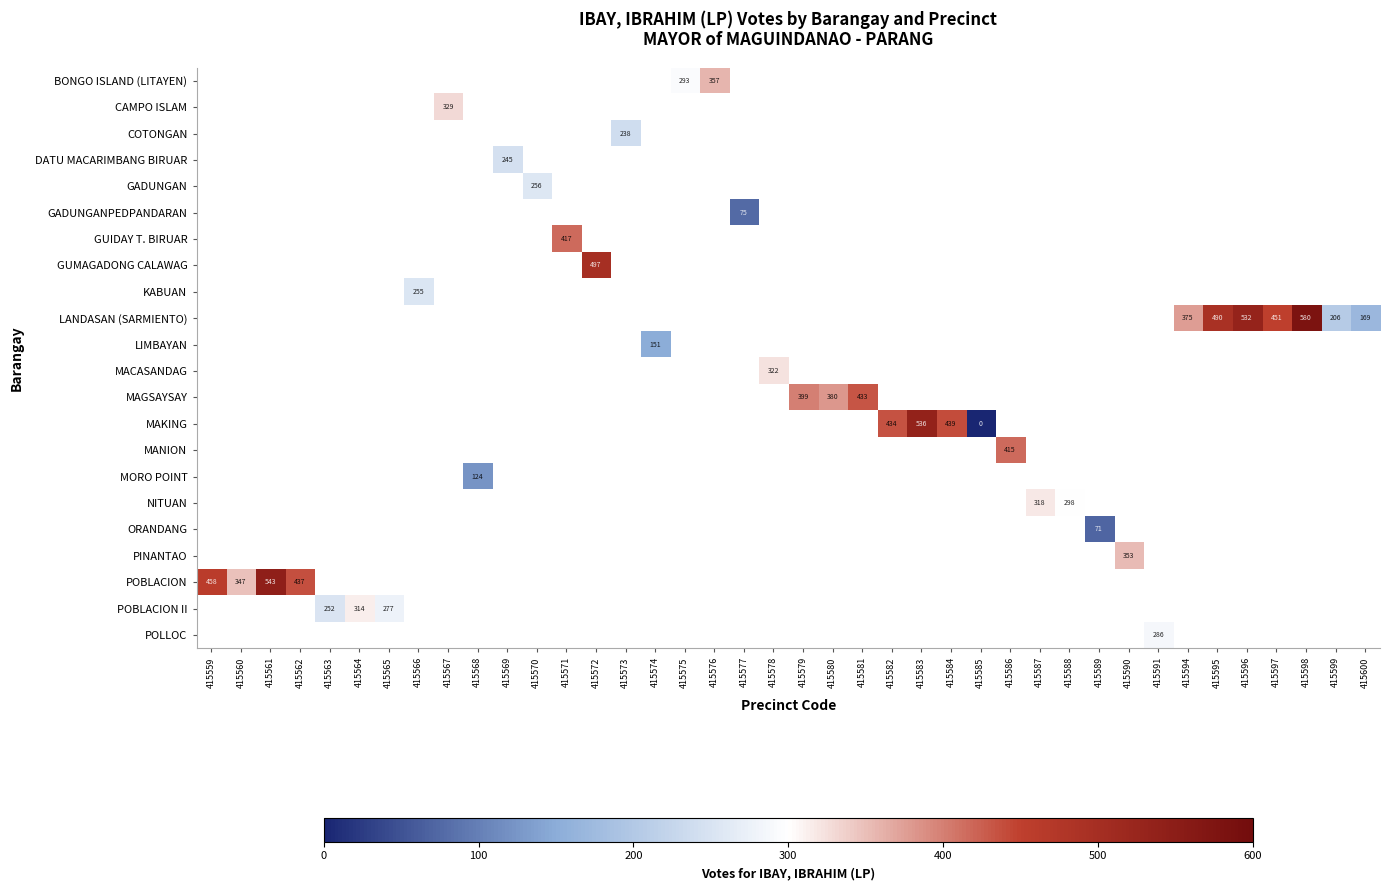

How many categories are shown in the chart?

40